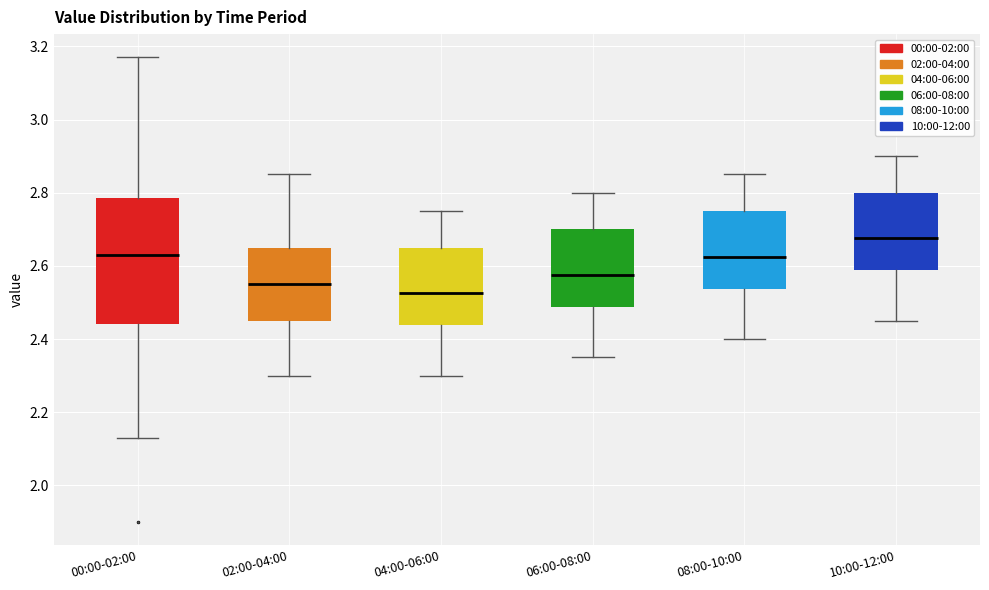

Reading left to right, read every box against the y-axis: the position of its median line, the range the box covers, and the ends of its whiskers. The values are not printed on the chart, so give them approximately, as read against the axis.

00:00-02:00: median 2.64, box 2.44 to 2.78, whiskers 2.14 to 3.18
02:00-04:00: median 2.56, box 2.46 to 2.66, whiskers 2.30 to 2.86
04:00-06:00: median 2.52, box 2.44 to 2.66, whiskers 2.30 to 2.76
06:00-08:00: median 2.58, box 2.48 to 2.70, whiskers 2.36 to 2.80
08:00-10:00: median 2.62, box 2.54 to 2.76, whiskers 2.40 to 2.86
10:00-12:00: median 2.68, box 2.58 to 2.80, whiskers 2.46 to 2.90